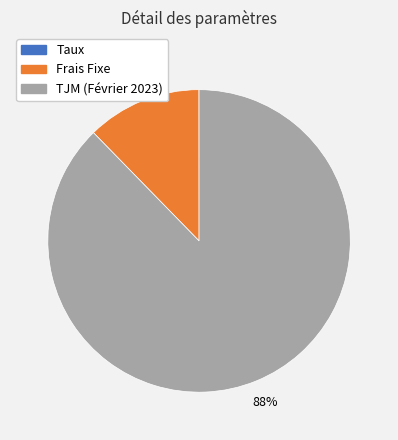

Is it true that TJM (Février 2023) is 88% of the pie?

True